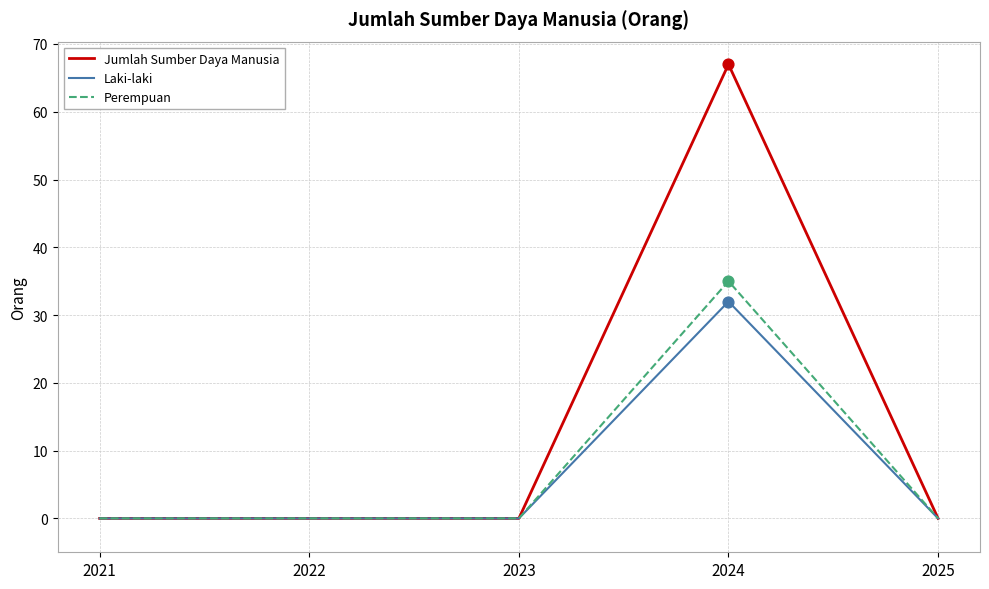

Which series has the widest spread of values?

Jumlah Sumber Daya Manusia